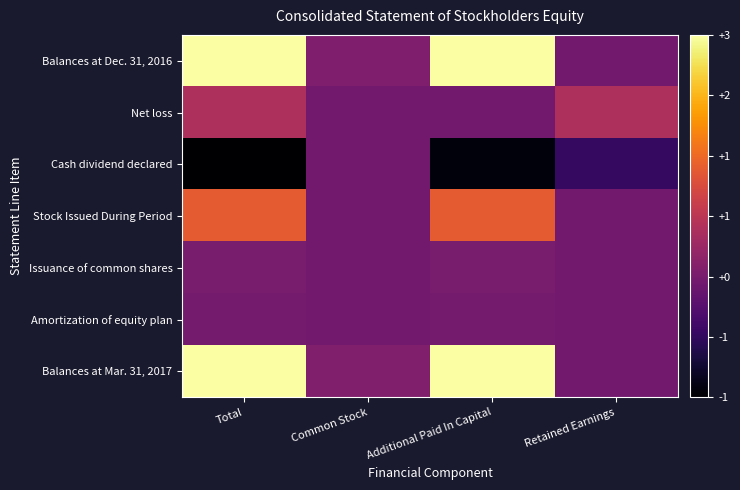

Which label corresponds to the largest value in the chart?

Total